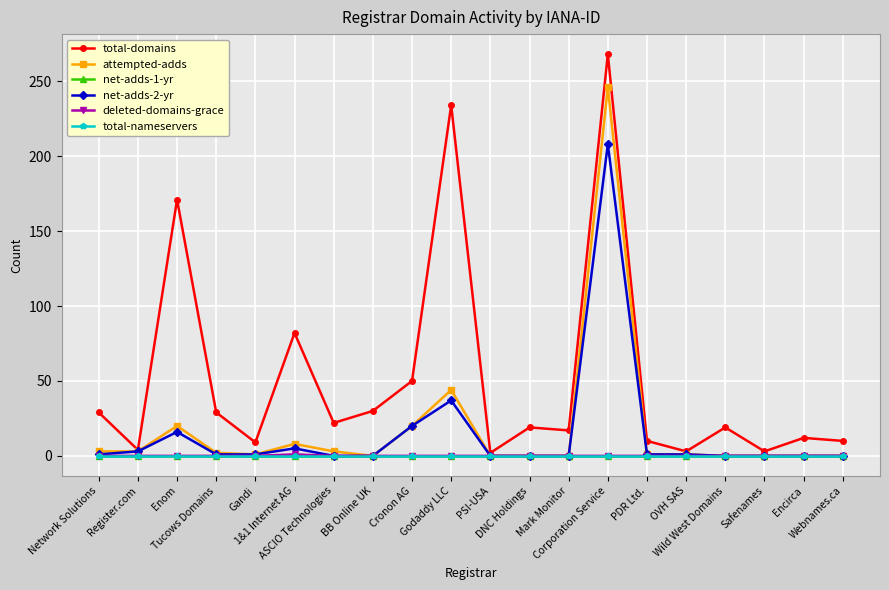

How many interior local peaks does the attempted-adds series have?

4